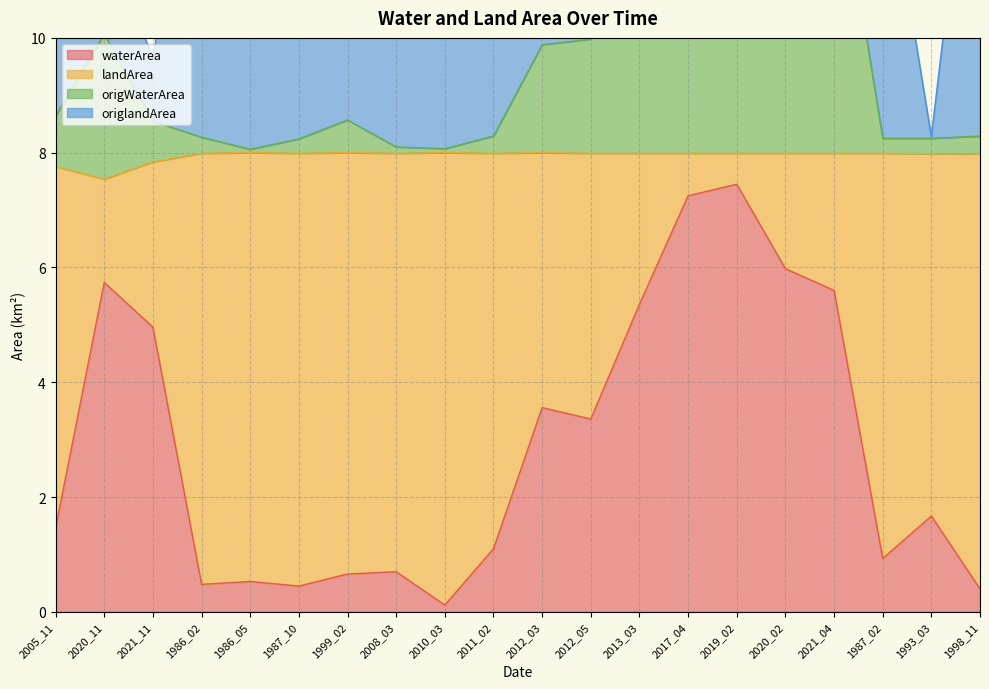

Does the chart display data point markers on the line(s)?

No